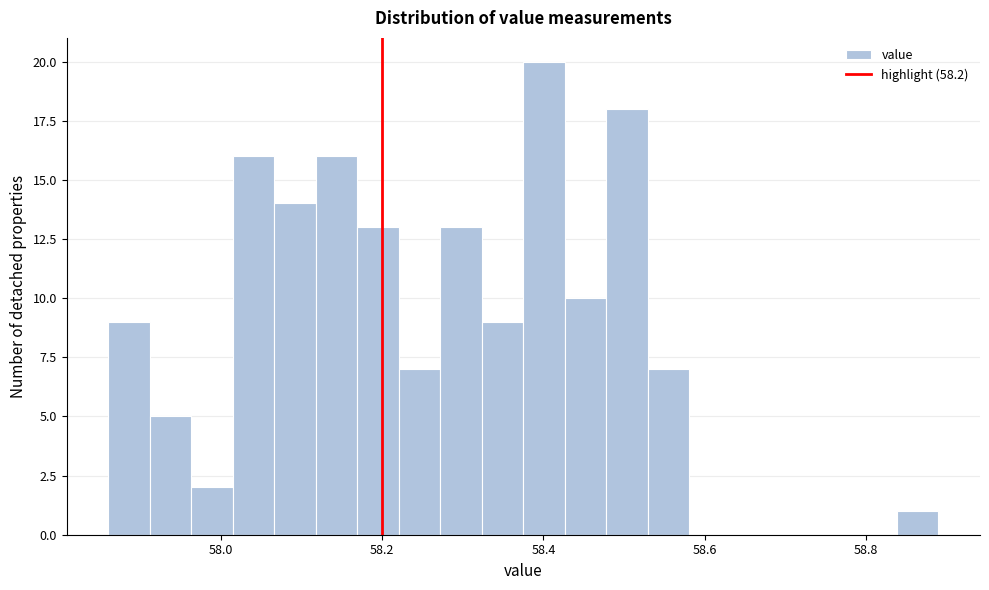

Read against the x-axis, roughly where is the centre of the tallest bar?

58.40